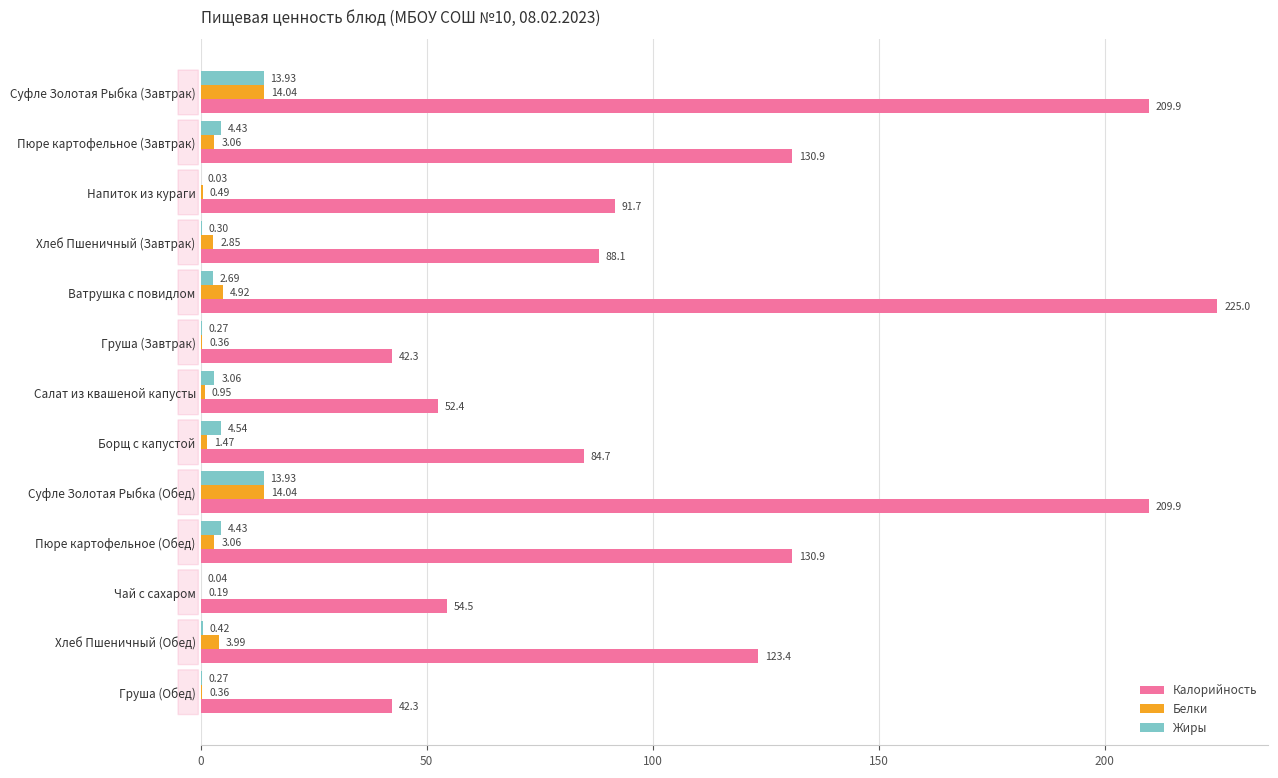

Which category has the highest value across all series?

Ватрушка с повидлом